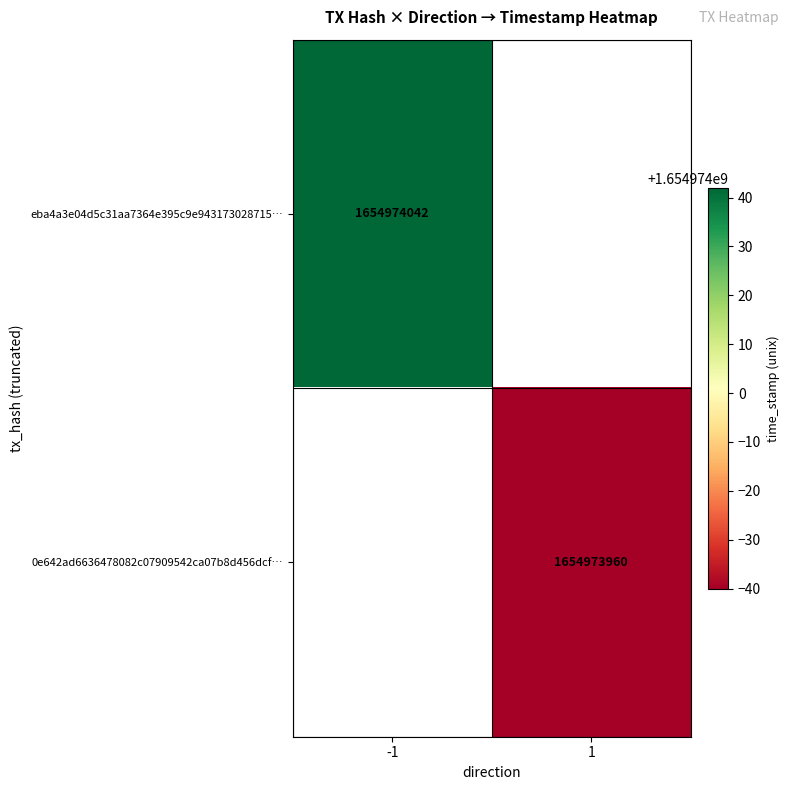

True or false: eba4a3e04d5c31aa7364e395c9e943173028715 has a value of 705137589 at 1.

False